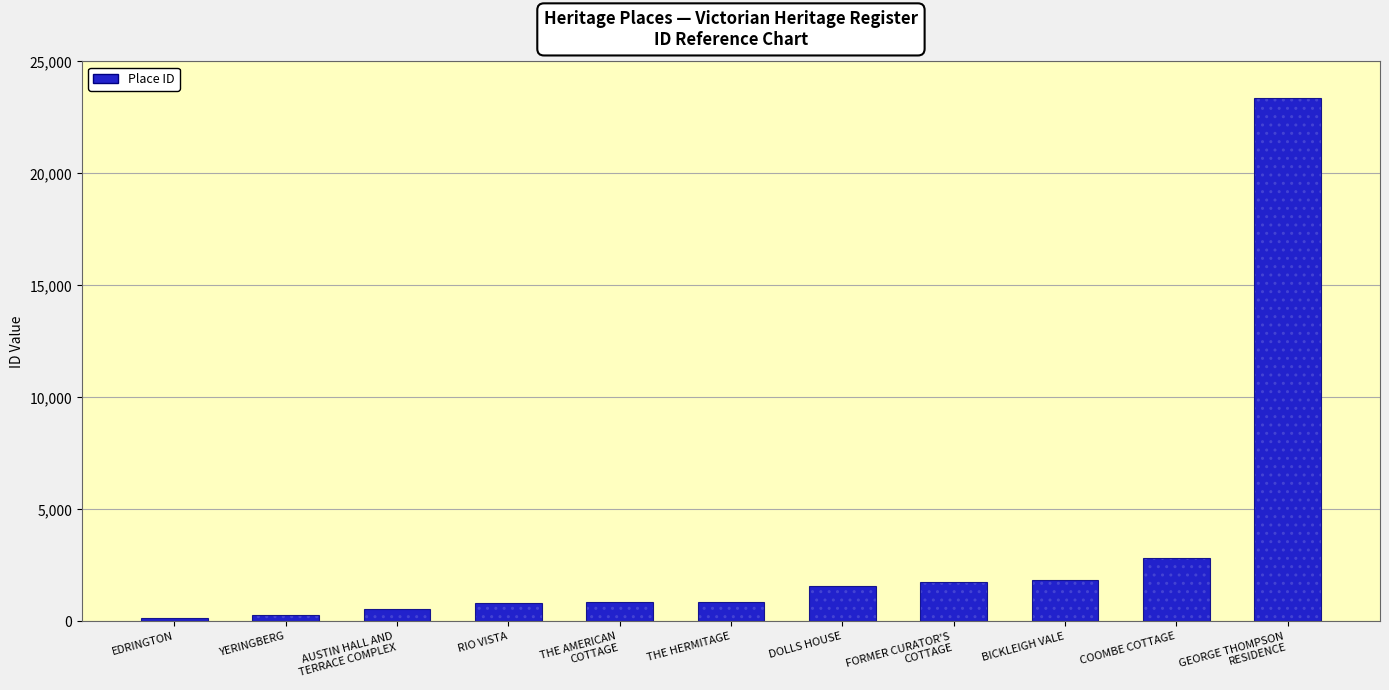

Where is Place ID nearest to the value 11768?

COOMBE COTTAGE